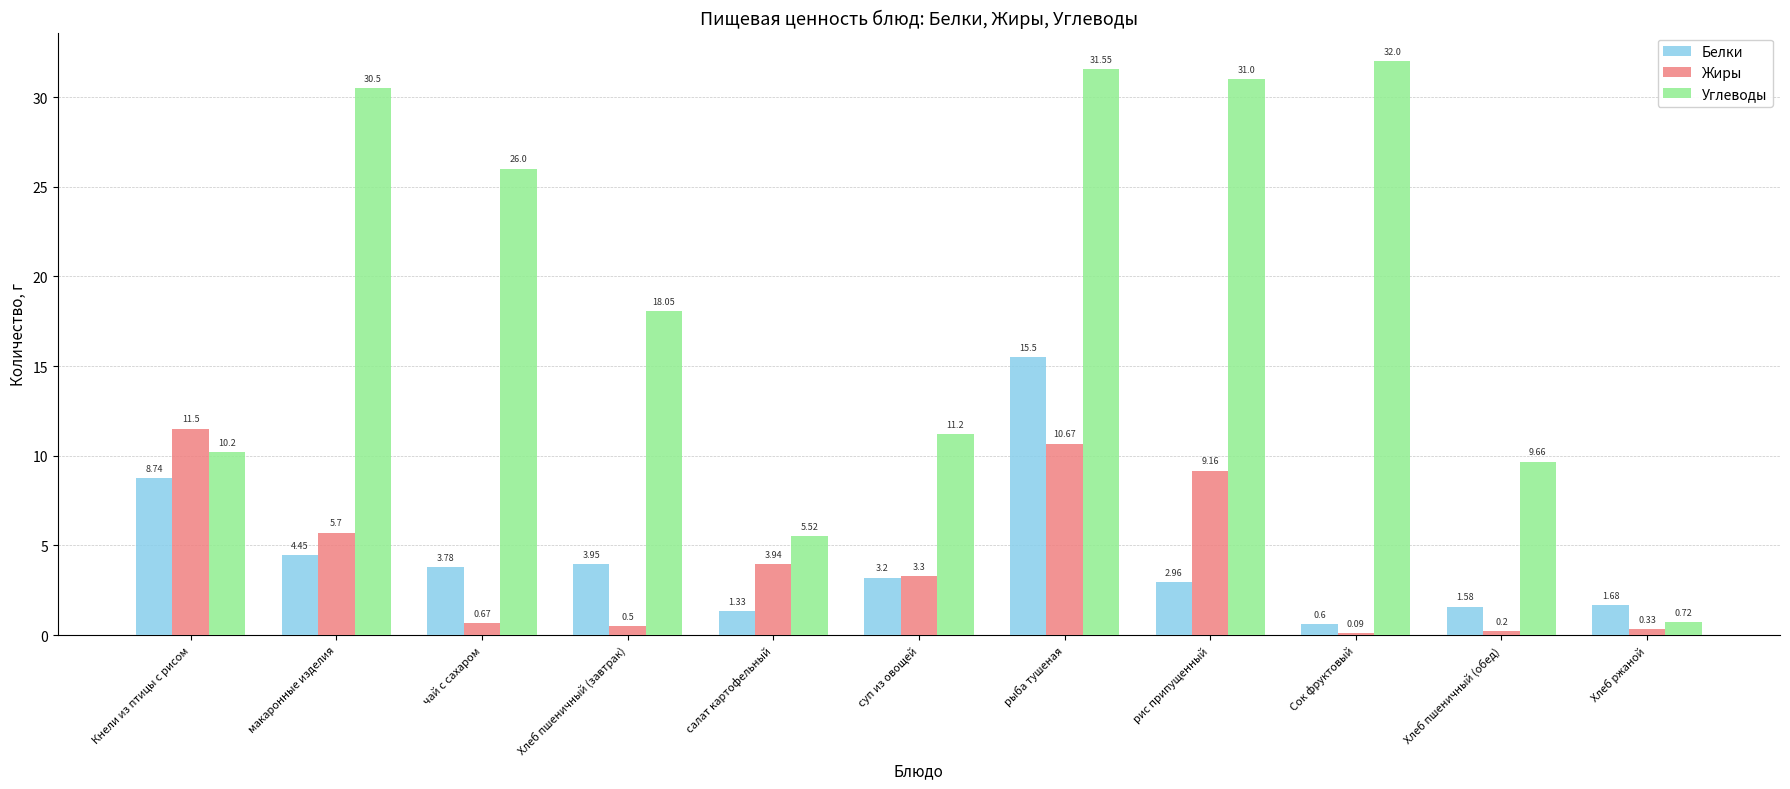

What is the sum of the Жиры values at Кнели из птицы с рисом and макаронные изделия?

17.2